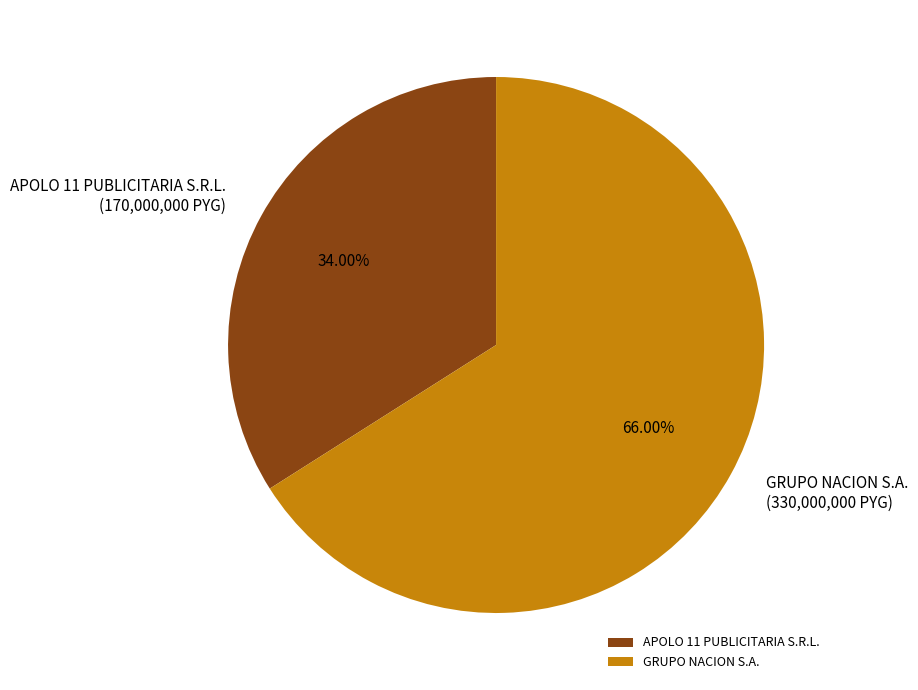

To the nearest percent, what is the difference between the largest and smallest slice percentages?

32%